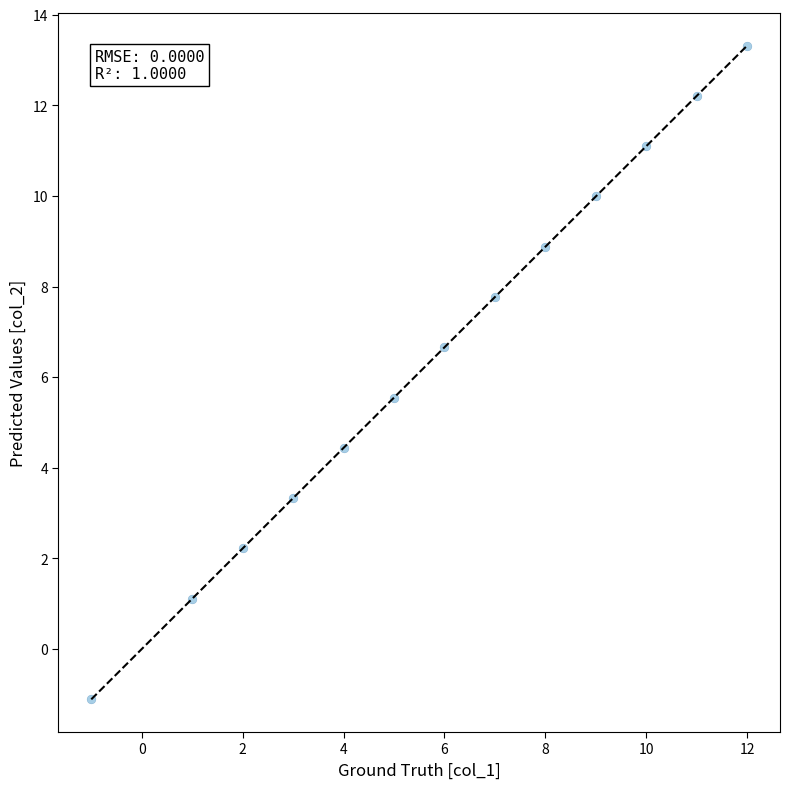

What is the range of X values (max minus min)?

13.0